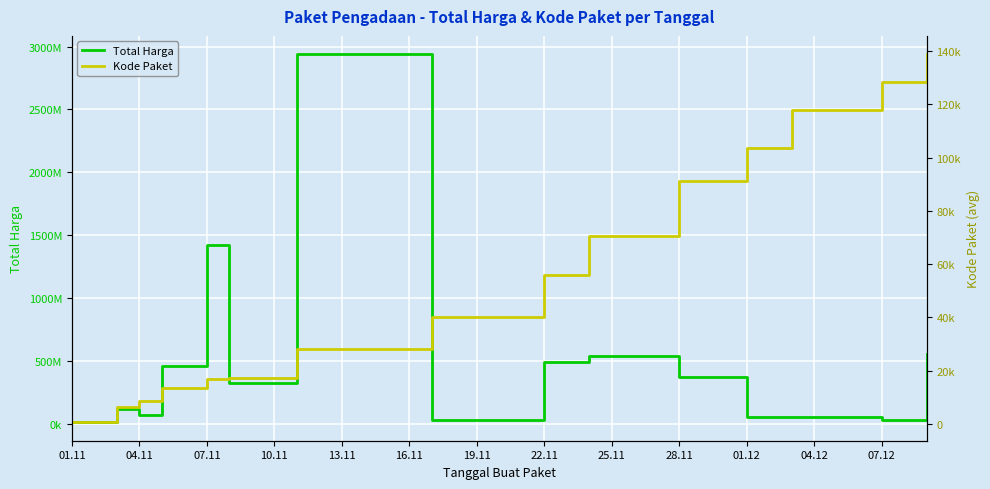

Reading right to left, transcribe all the data shown in this chart.

Total Harga: 559971000.0	27412000.0	51601000.0	56152800.0	373404000.0	540634200.0	493000000.0	34292000.0	2938963240.0	324774000.0	1425867900.0	464002100.0	67019075.0	120613270.0	12787500.0
Kode Paket: 138846.5	128516.0	117783.0	103541.0	91101.0	70542.0	55826.0	40112.0	28195.7	17325.5	16823.0	13652.0	8614.7	6182.0	569.5